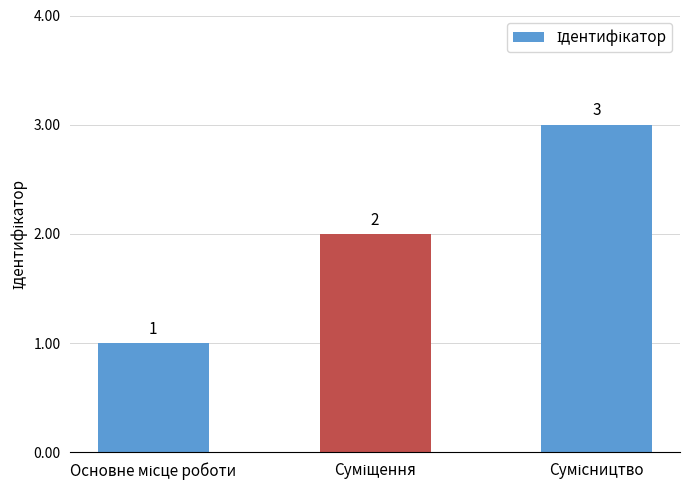

What is the value of the 2nd bar from the left?

2